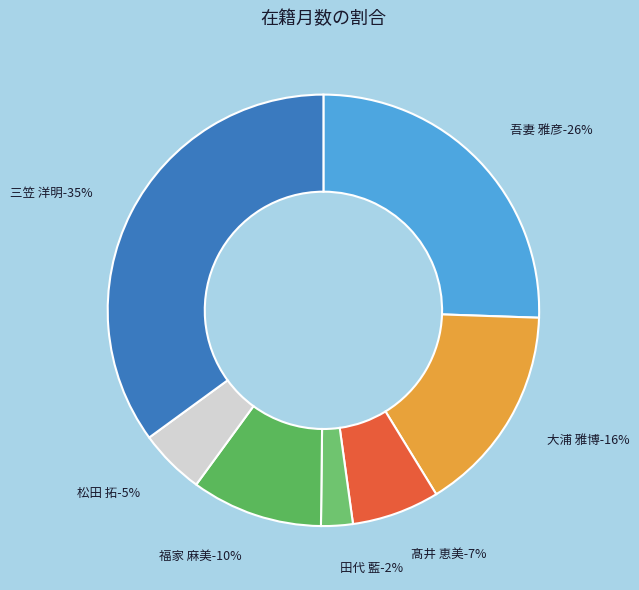

Which slice is the largest?

三笠 洋明